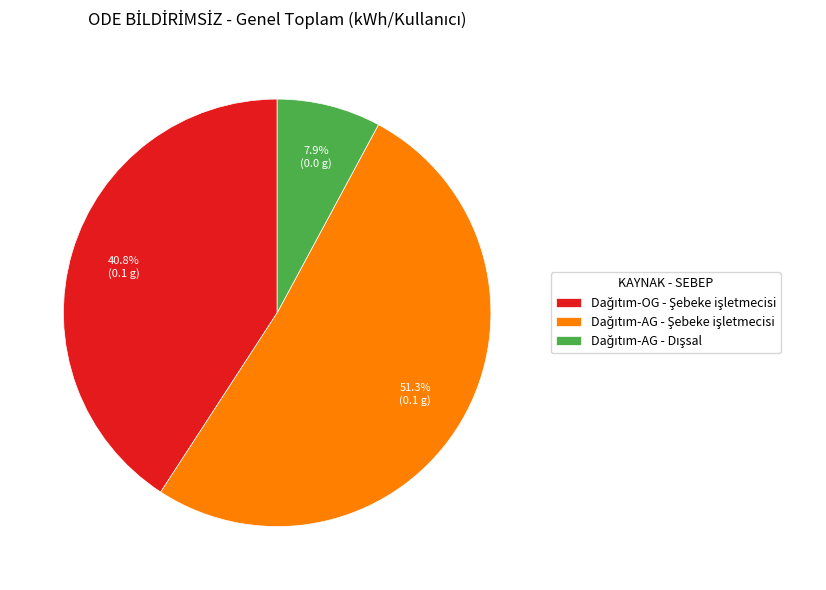

Is there a majority slice in this chart?

Yes